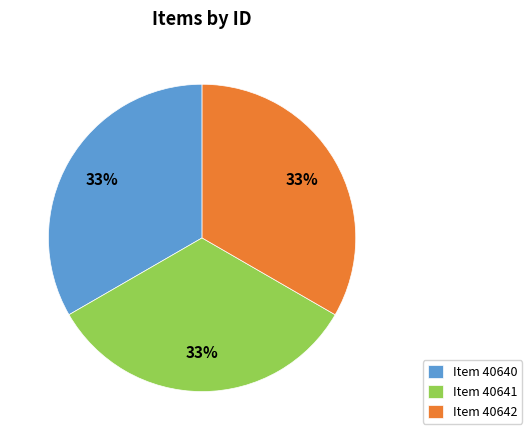

Combined, do Item 40640 and Item 40642 account for over 50%?

Yes